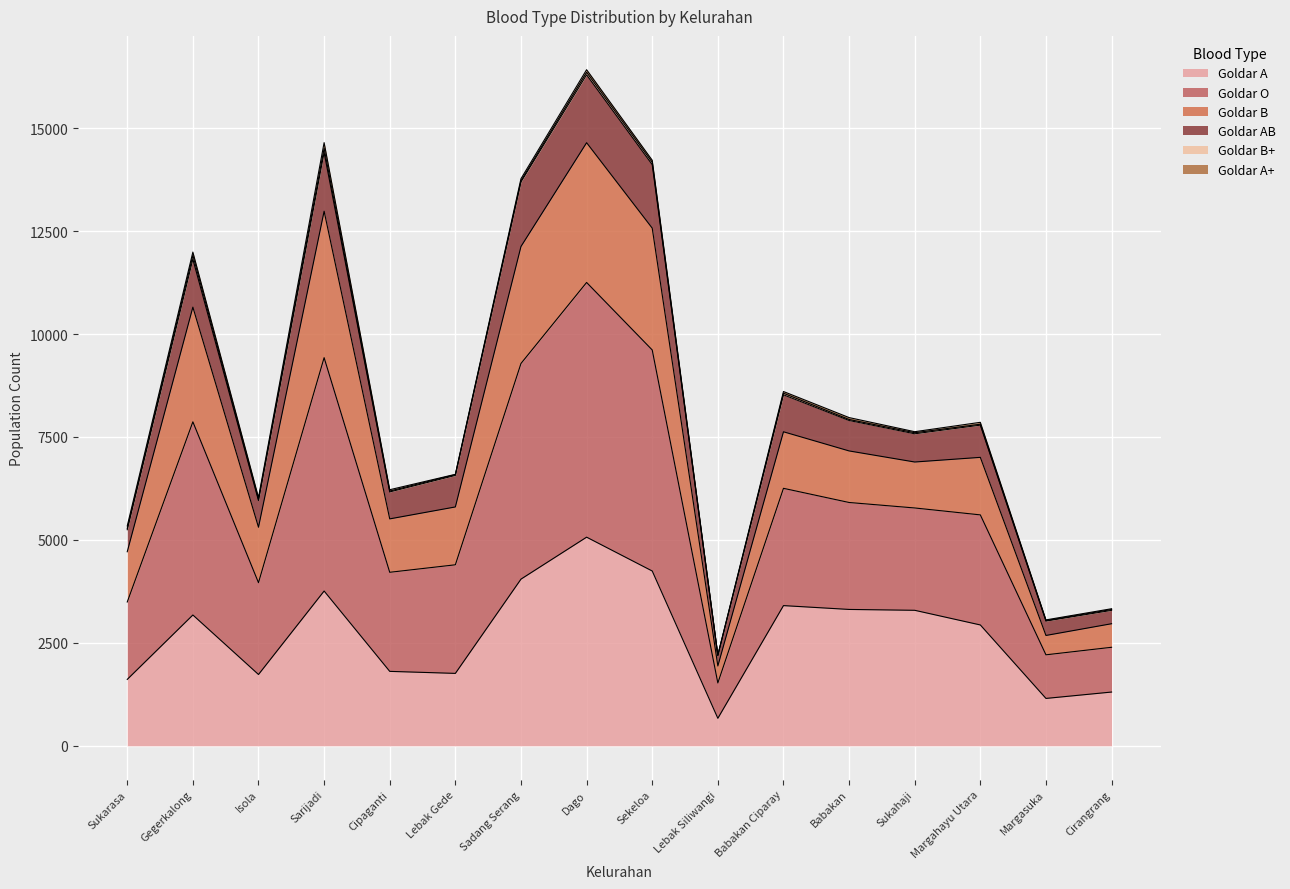

Which series has the largest total across all categories?

Goldar O